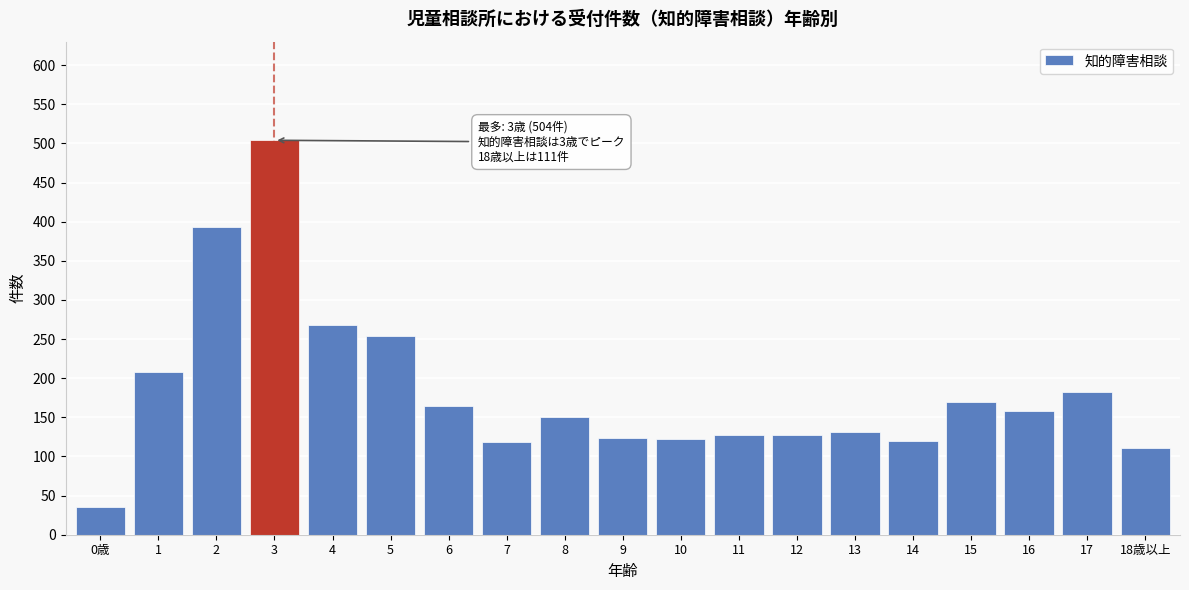

What is the difference between the values at 13 and 8?

19